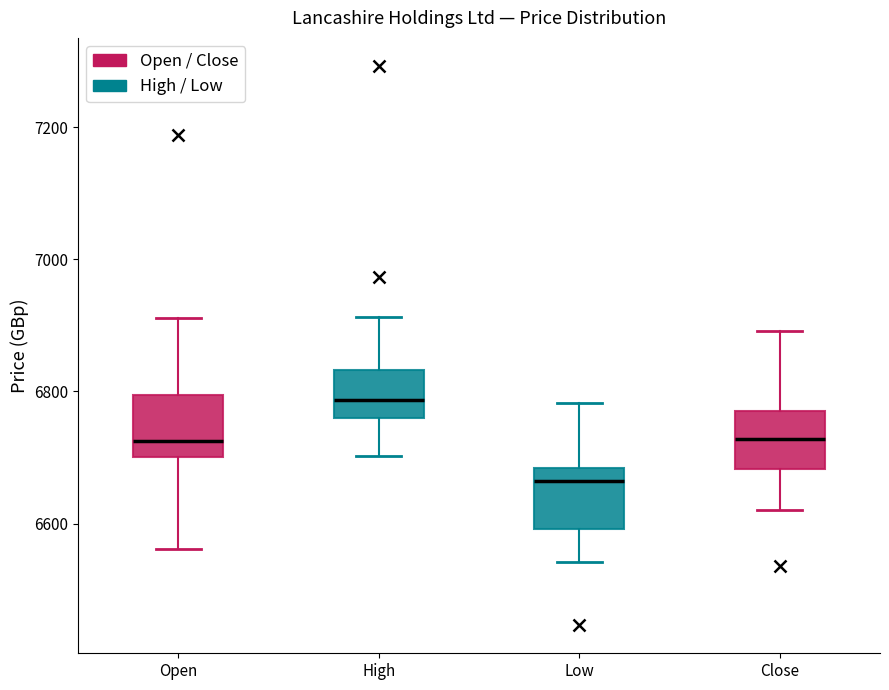

Reading left to right, read every box against the y-axis: the position of its median line, the range the box covers, and the ends of its whiskers. The values are not printed on the chart, so give them approximately, as read against the axis.

Open: median 6720, box 6700 to 6800, whiskers 6560 to 6920
High: median 6780, box 6760 to 6840, whiskers 6700 to 6920
Low: median 6660, box 6600 to 6680, whiskers 6540 to 6780
Close: median 6720, box 6680 to 6780, whiskers 6620 to 6900